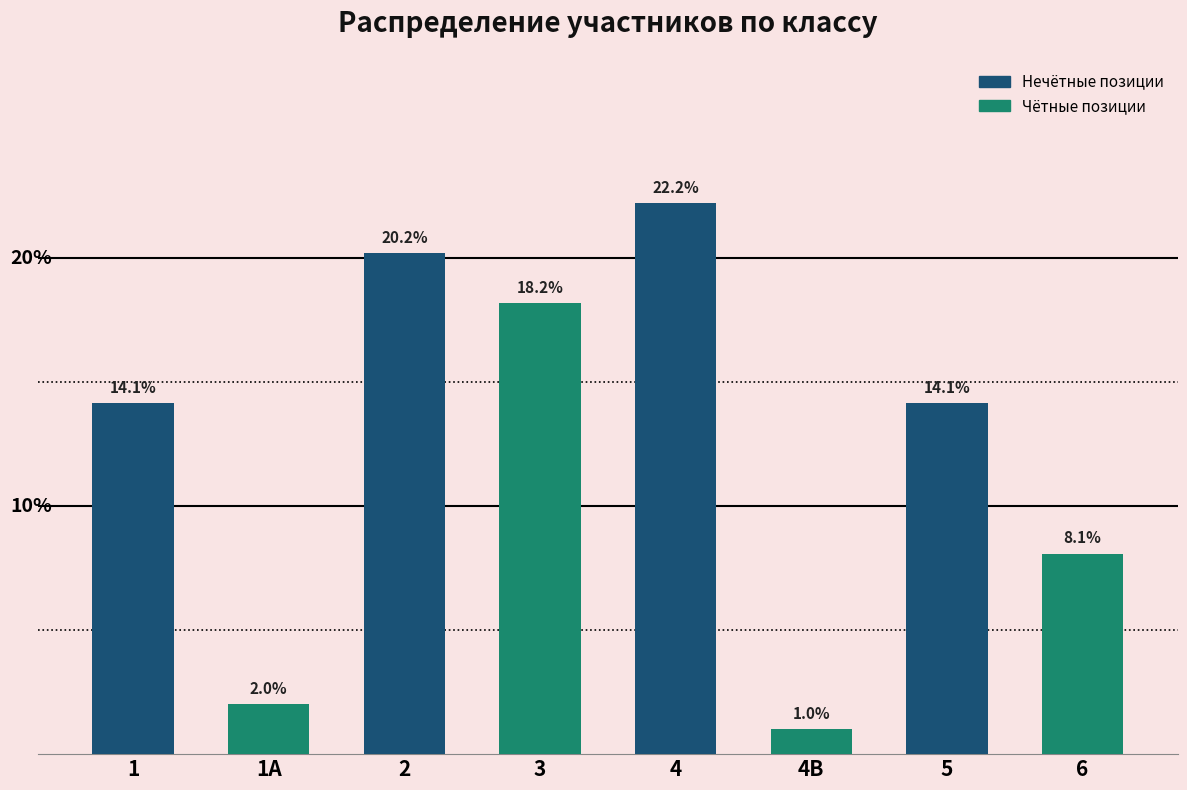

What is the label of the 7th bar from the right?

1А